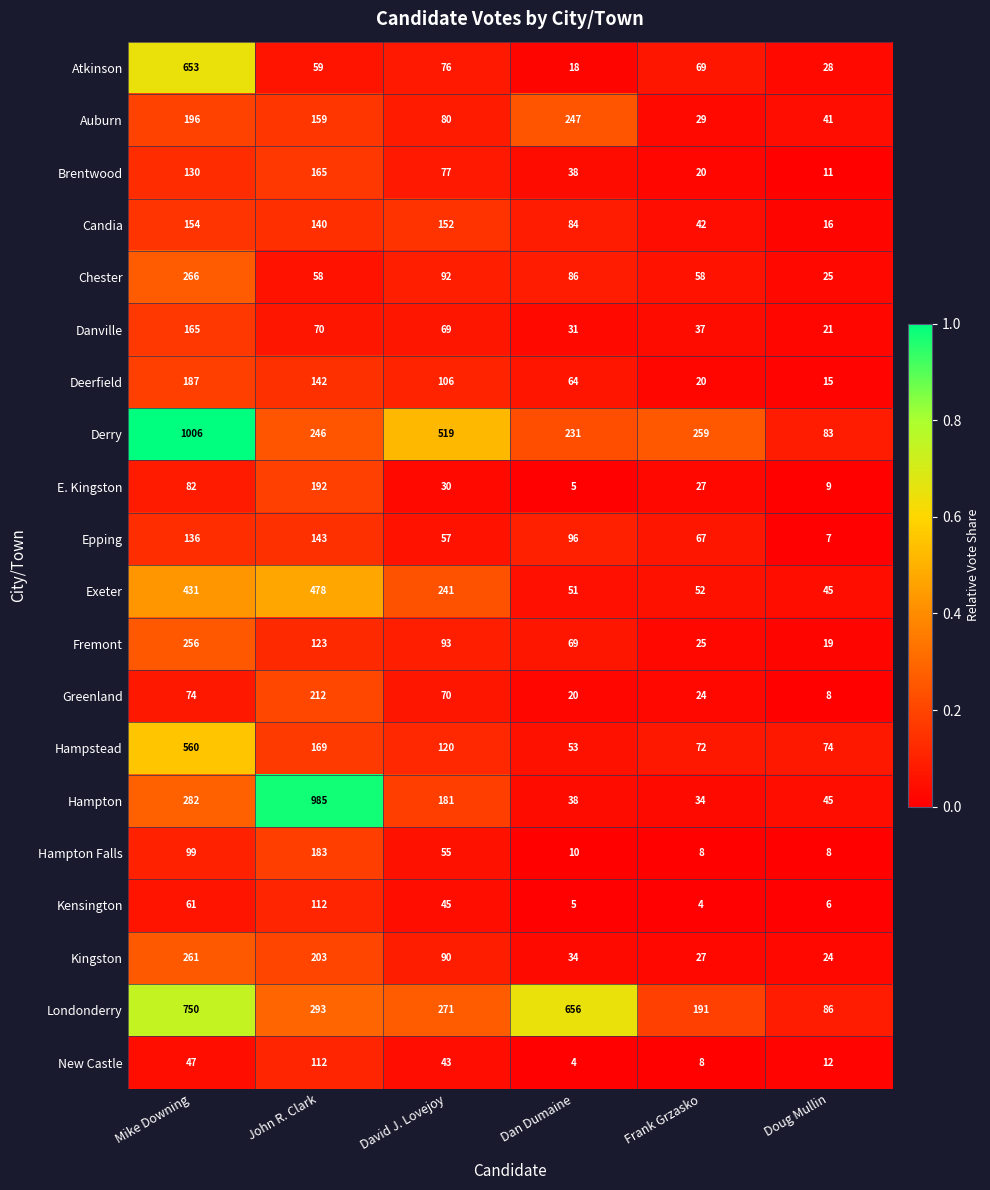

Is it true that Kingston equals 41 at Frank Grzasko?

False